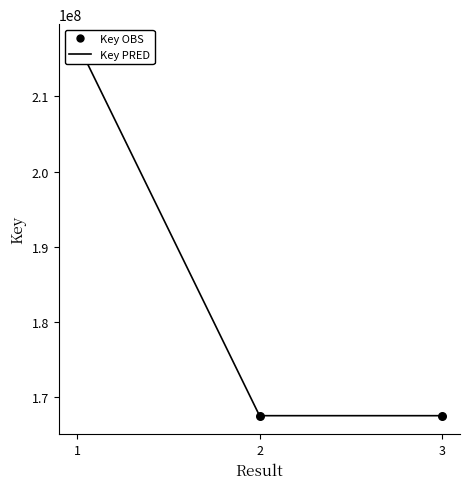

At which category is the sum across all series the highest?

1